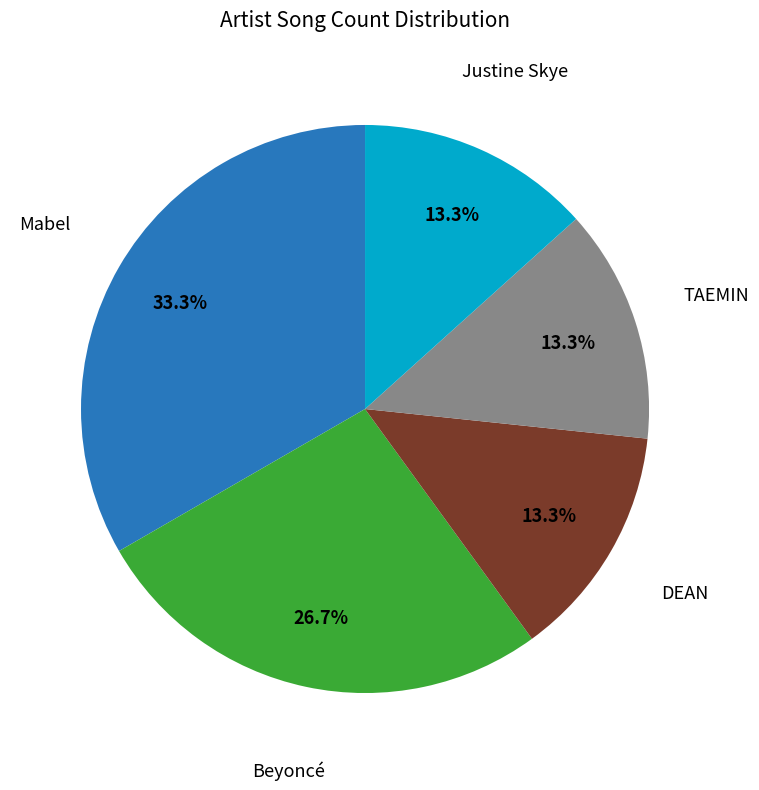

Is there a majority slice in this chart?

No